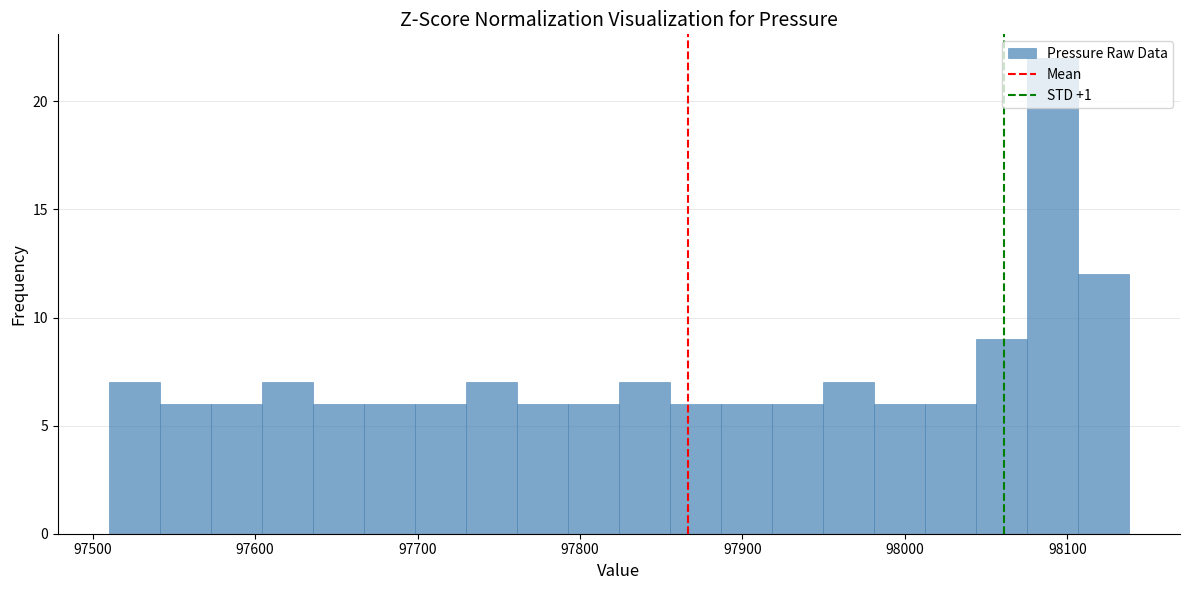

Read against the x-axis, roughly where is the centre of the tallest bar?

98090